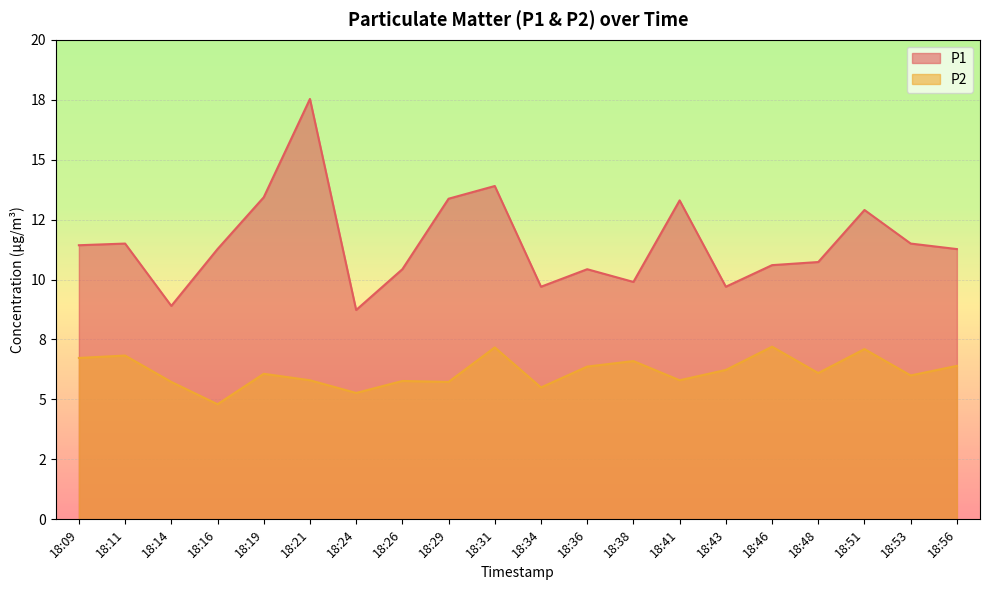

True or false: P2 and P1 cross at least once.

False